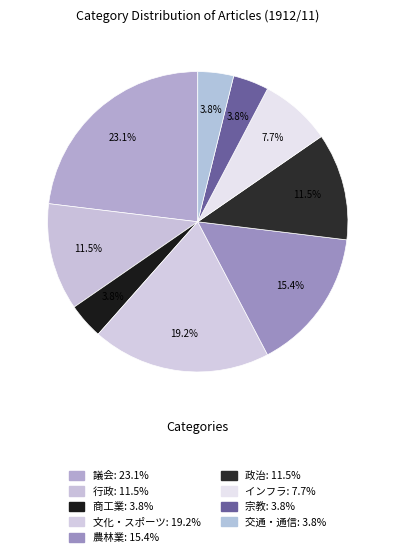

How many slices are in this pie chart?

9